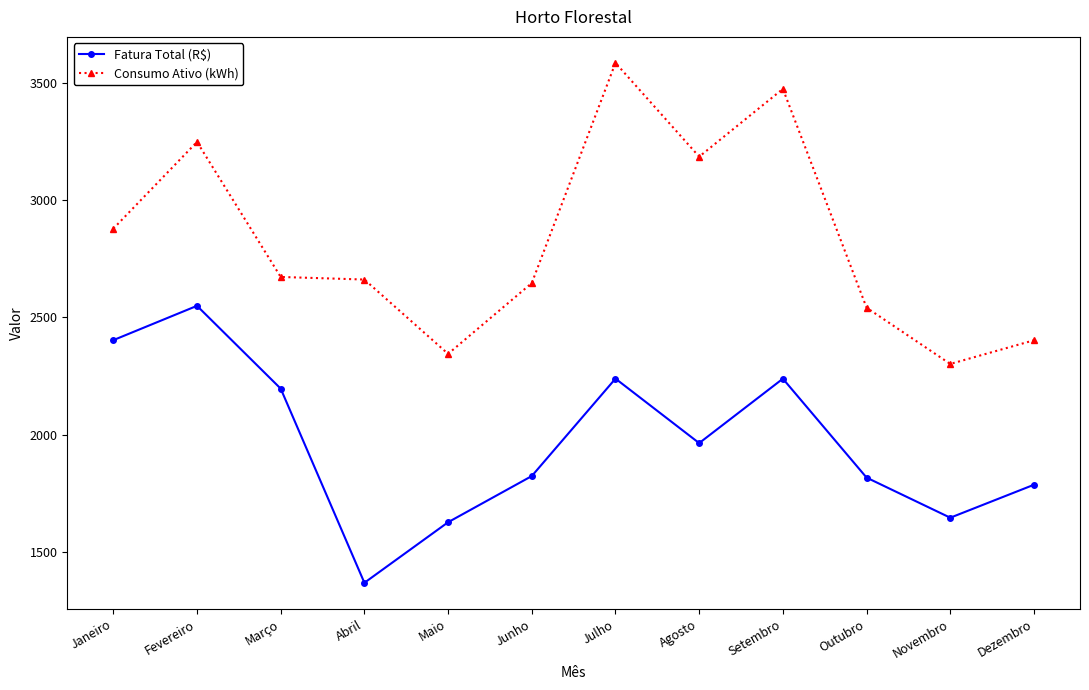

What are all the series names shown in the legend?

Fatura Total (R$), Consumo Ativo (kWh)